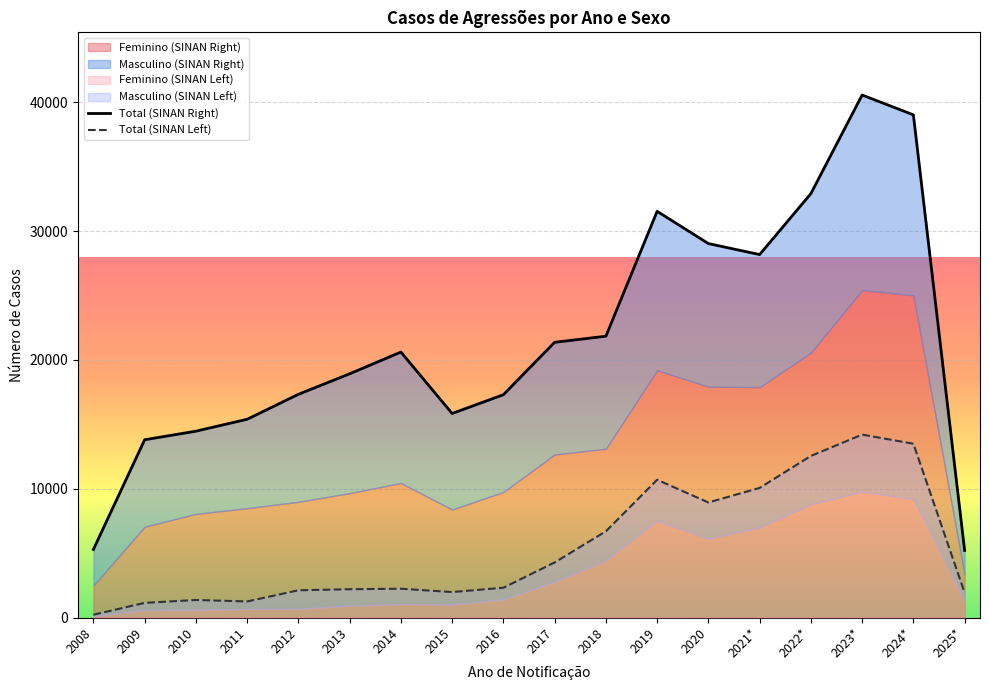

True or false: Feminino (Right) and Feminino (Left) intersect in this chart.

False